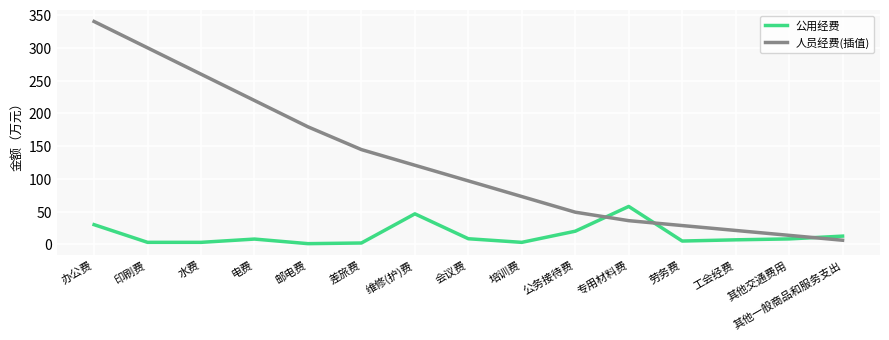

Which category has the highest value across all series?

办公费